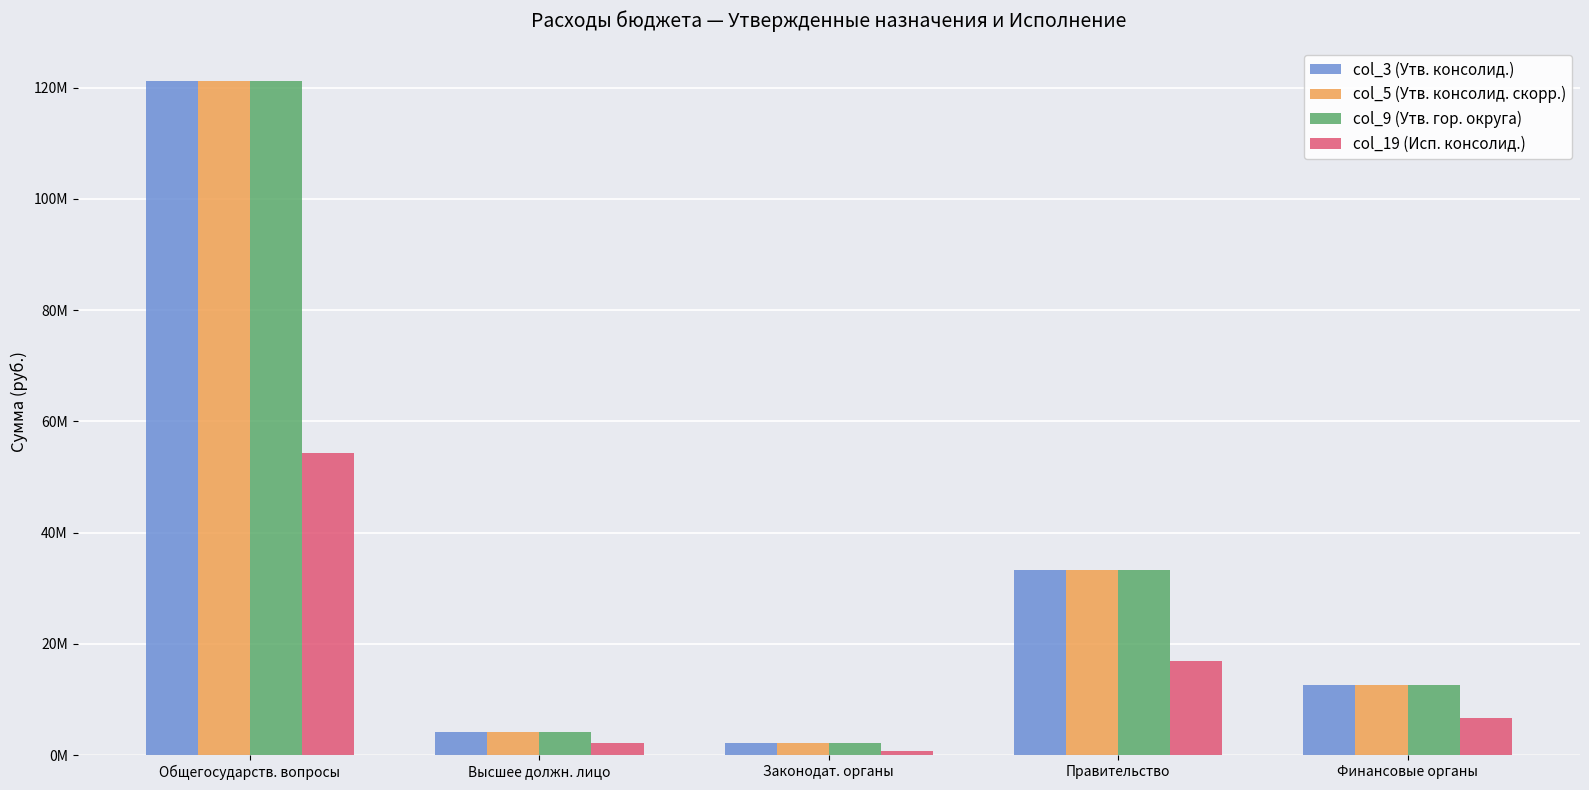

What is the sum of the col_9 (Утв. гор. округа) values at Высшее должн. лицо and Правительство?

37460930.2